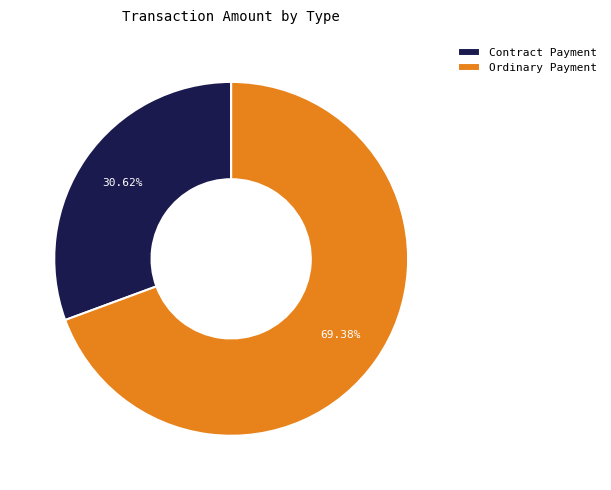

Approximately how many times larger is the value at Contract Payment compared to Ordinary Payment?

0.4